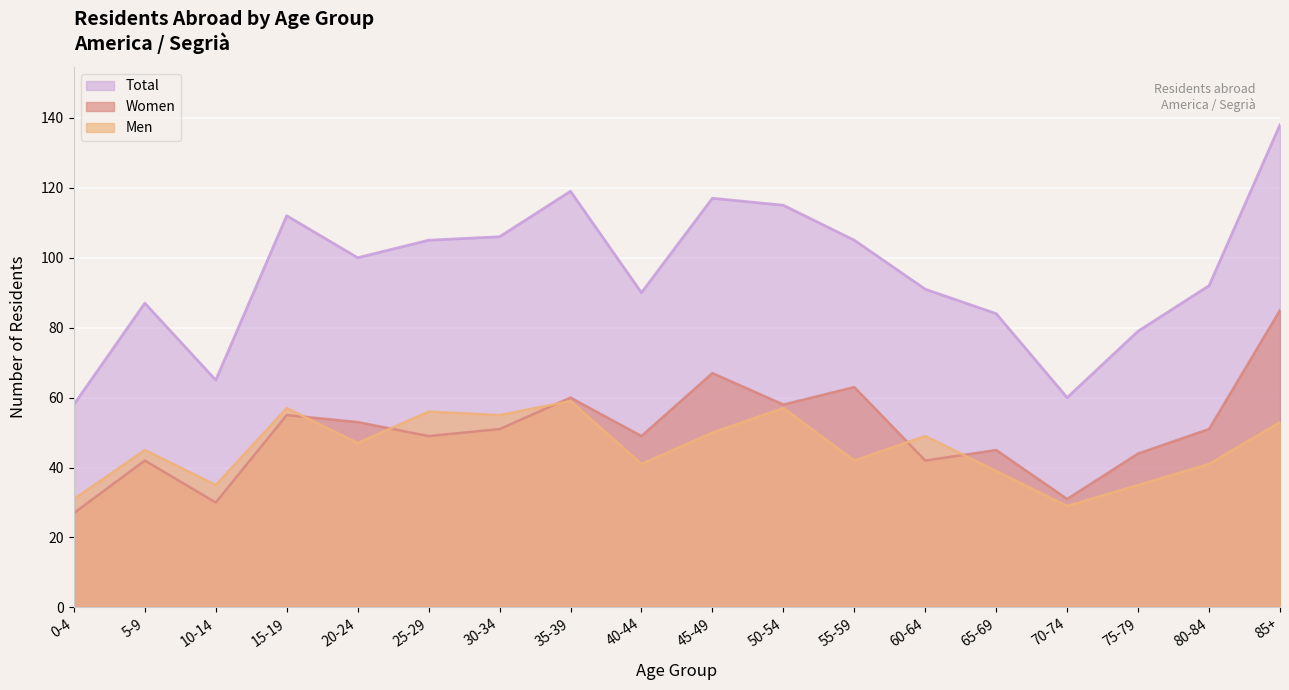

What is the label of the 13th point from the left?

60-64